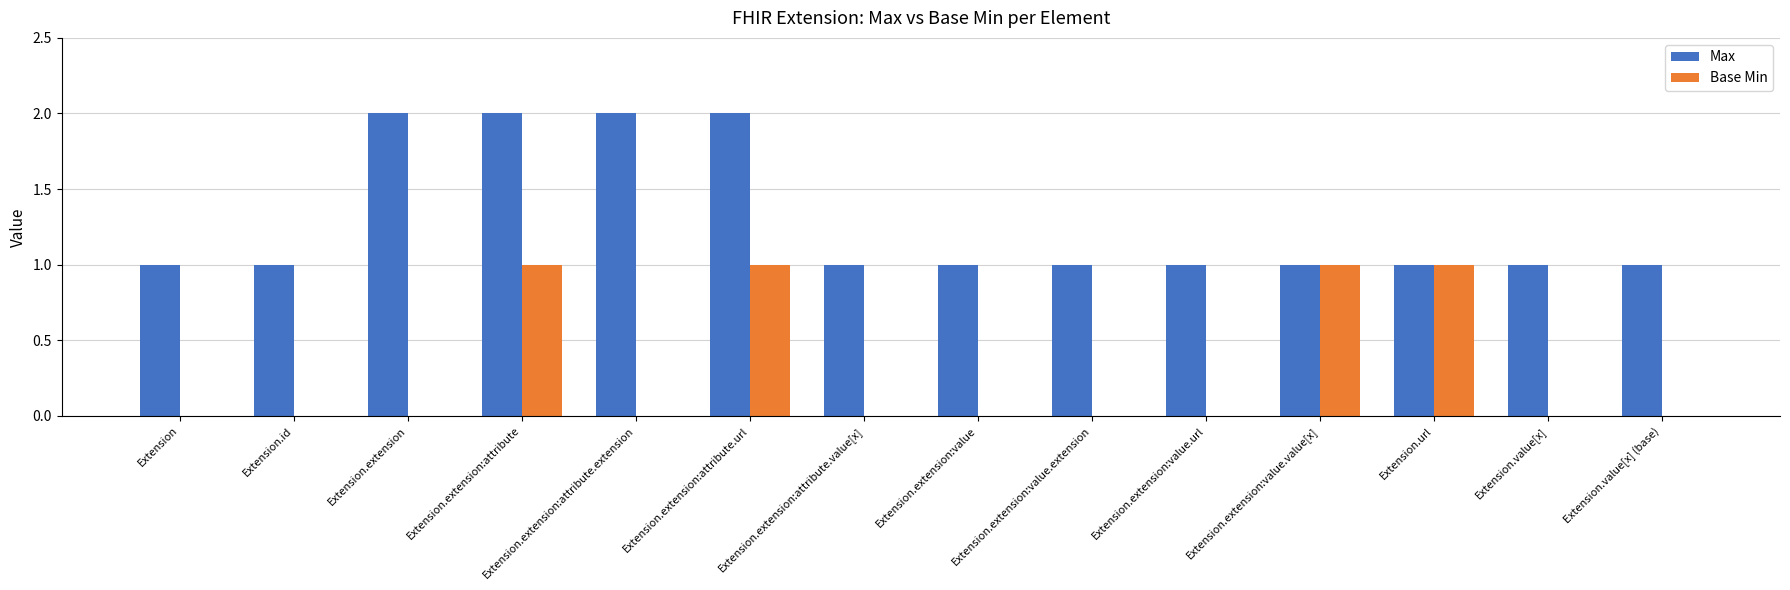

What are all the series names shown in the legend?

Max, Base Min